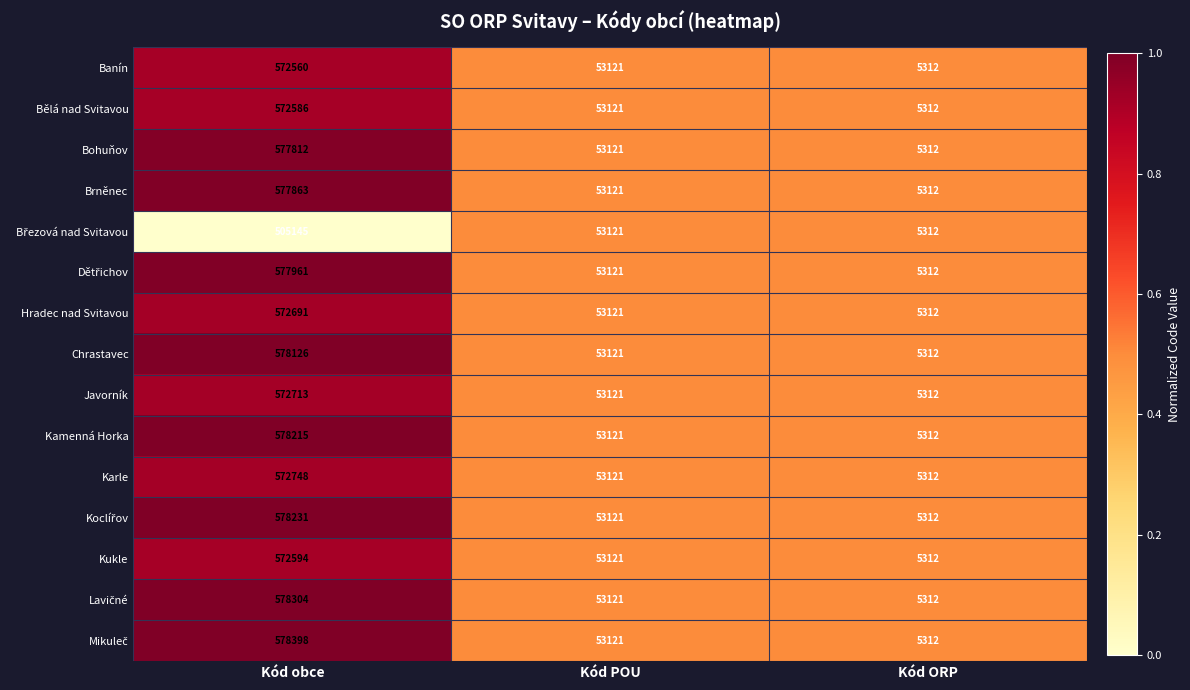

What is the difference between the Kamenná Horka values at Kód POU and Kód ORP?

47809